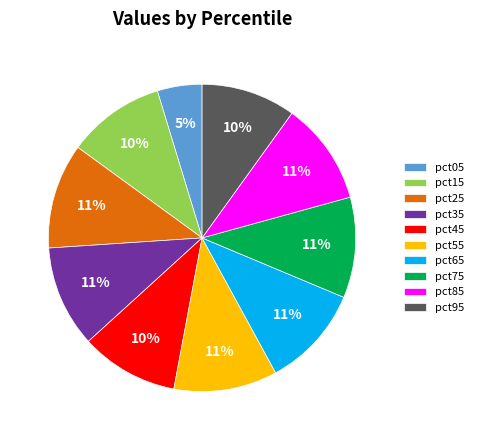

Count the number of slices in the pie.

10